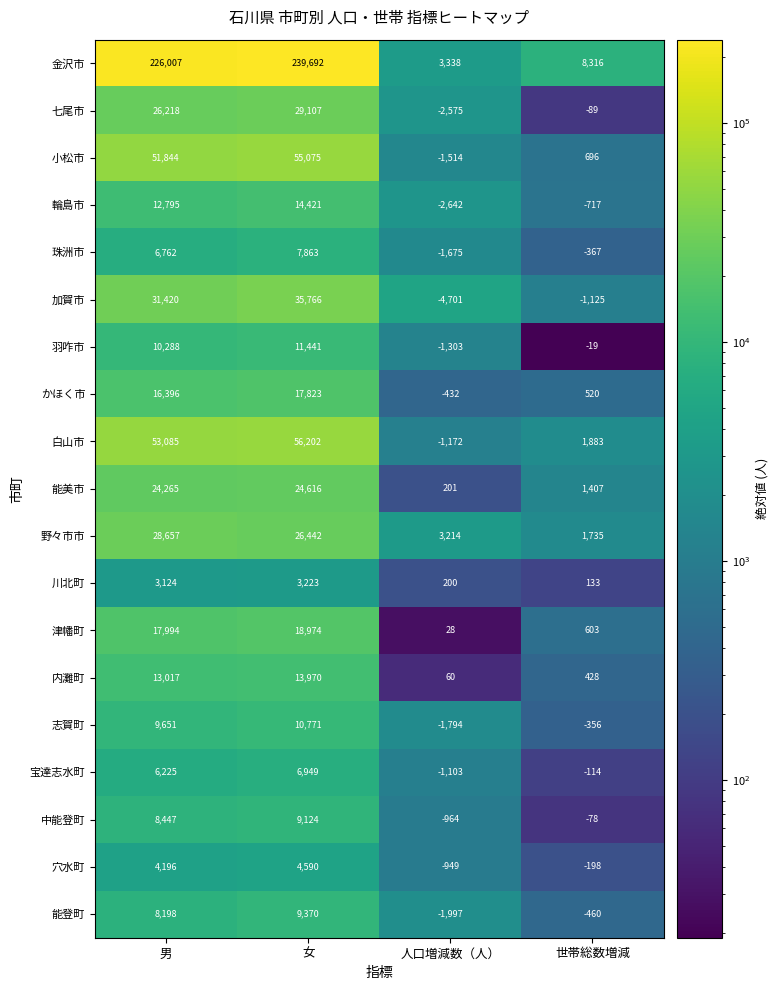

At which label does 中能登町 reach its minimum?

人口増減数（人）